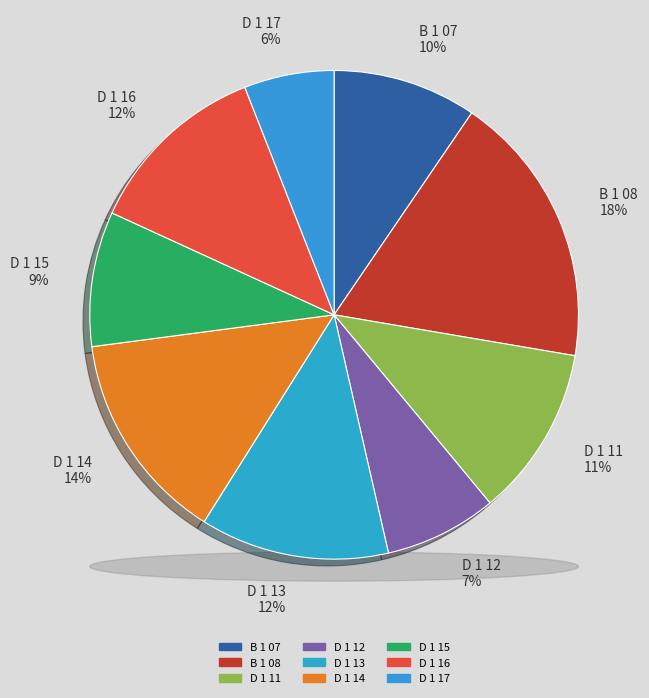

Approximately how many times larger is the value at D 1 15 compared to D 1 14?

0.6